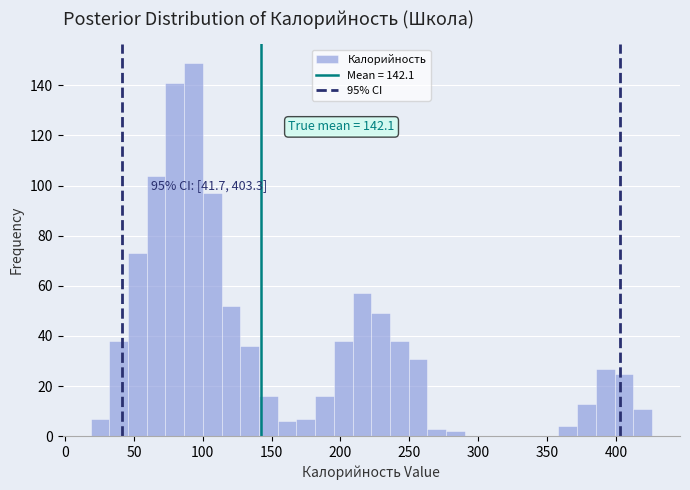

Around what value on the x-axis is the tallest bar? Give the approximate position of its centre, as read against the axis.

95